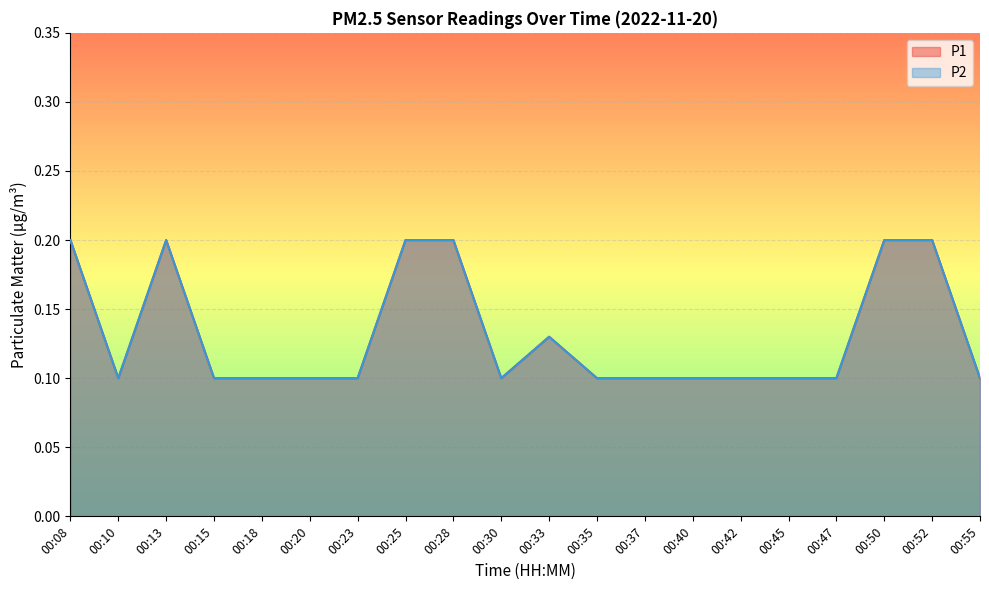

What is the average value of the P2 series?

0.1